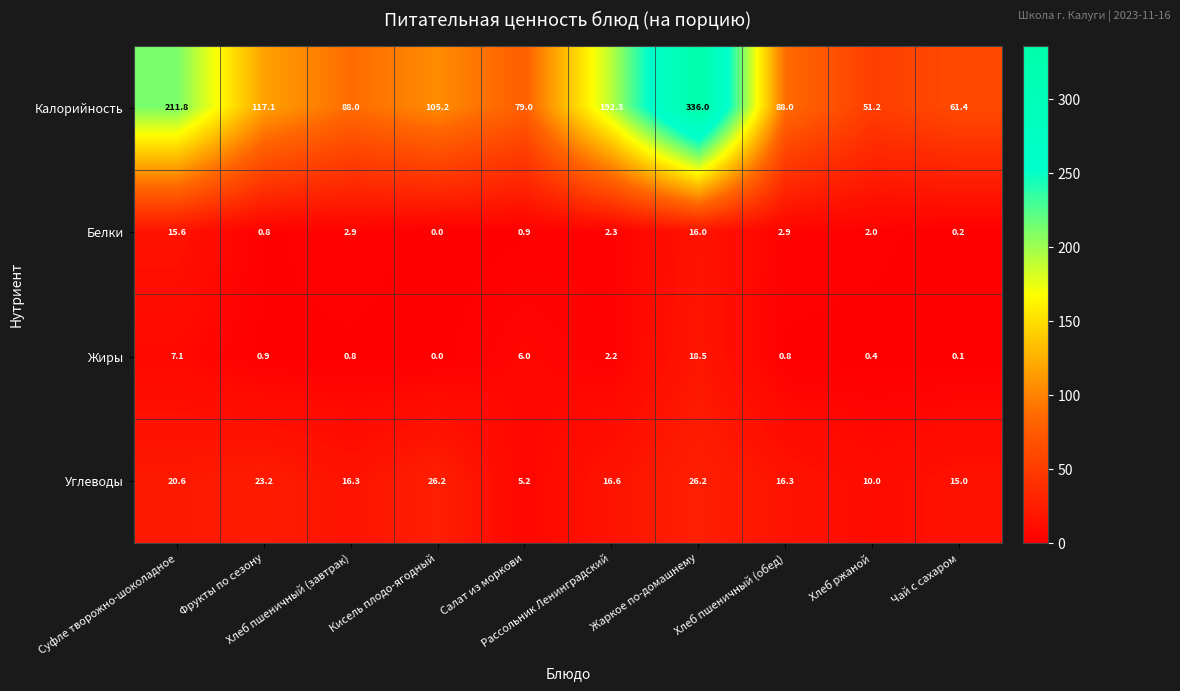

What is the highest value of the Белки series?

16.0